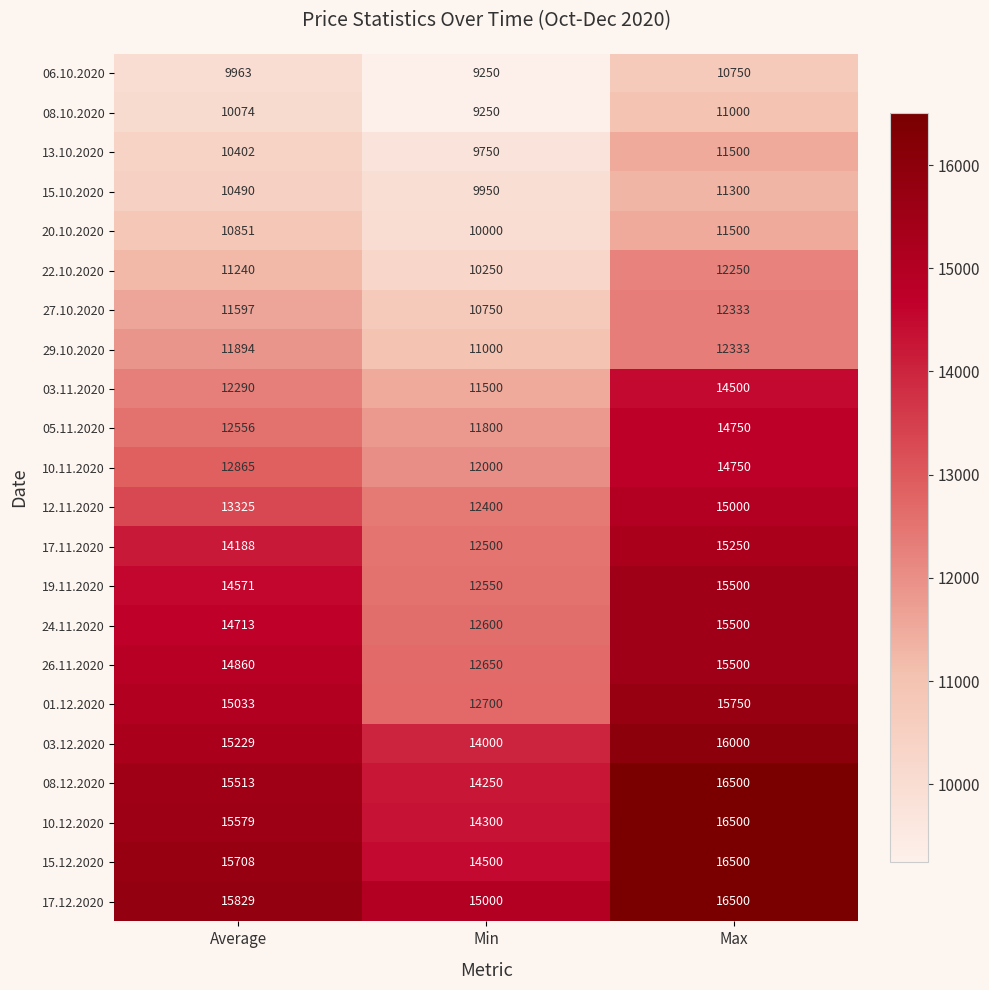

What is the difference between the highest and lowest values at Min?

5750